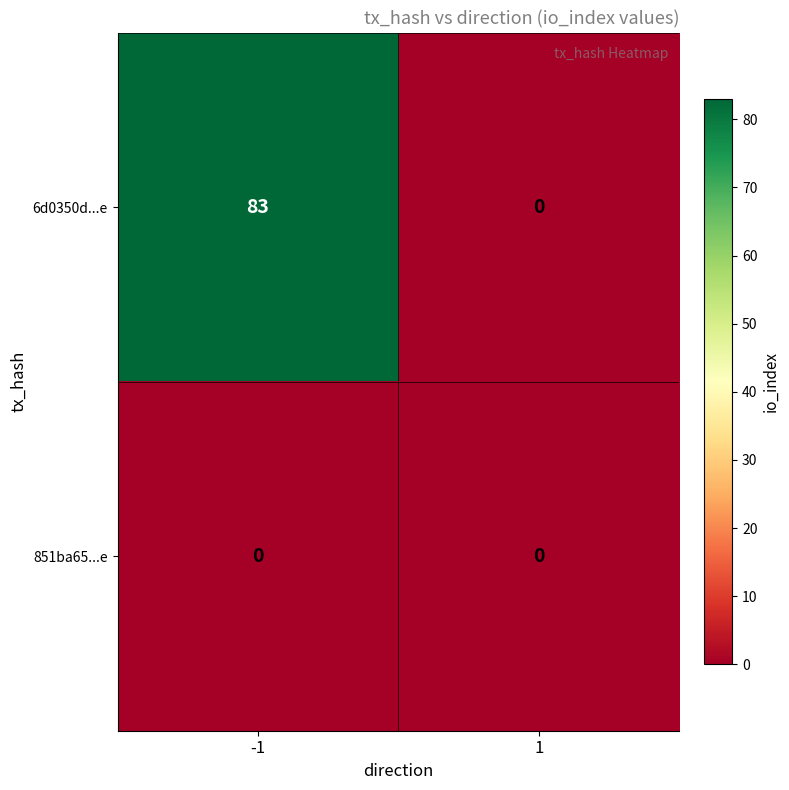

Which series has the largest total across all categories?

6d0350d...e